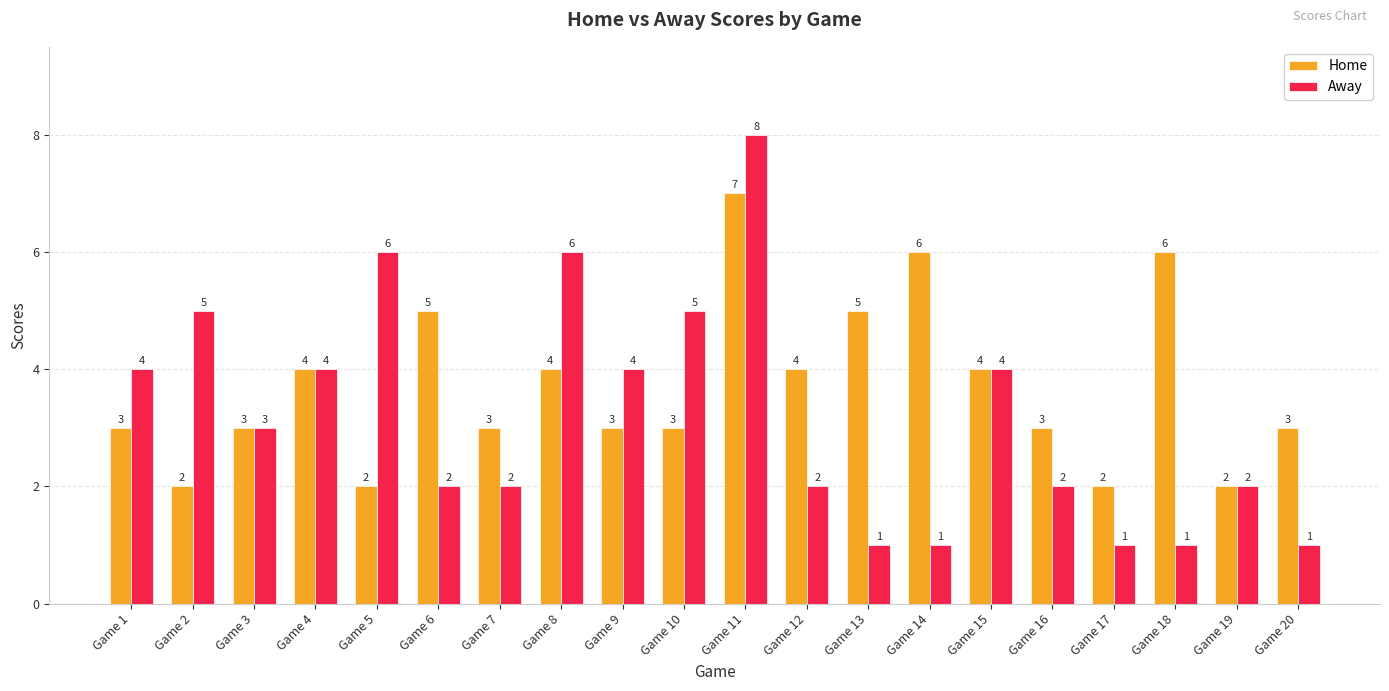

What is the sum of the Home values at Game 7 and Game 11?

10